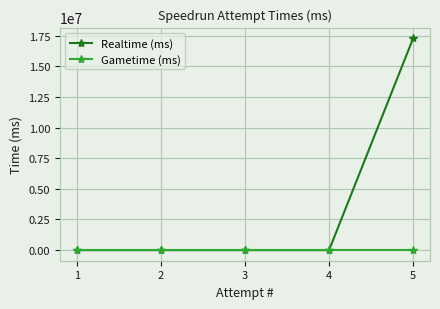

What are all the series names shown in the legend?

Realtime (ms), Gametime (ms)